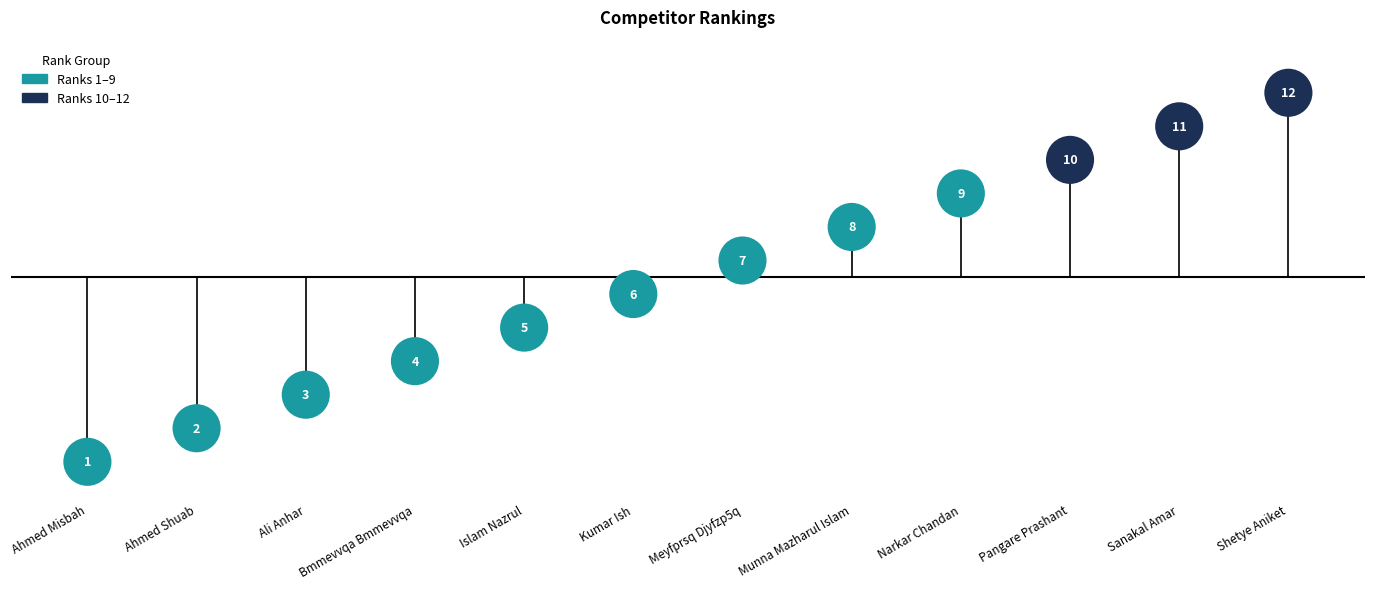

Between Ahmed Shuab and Ali Anhar, which is larger?

Ali Anhar